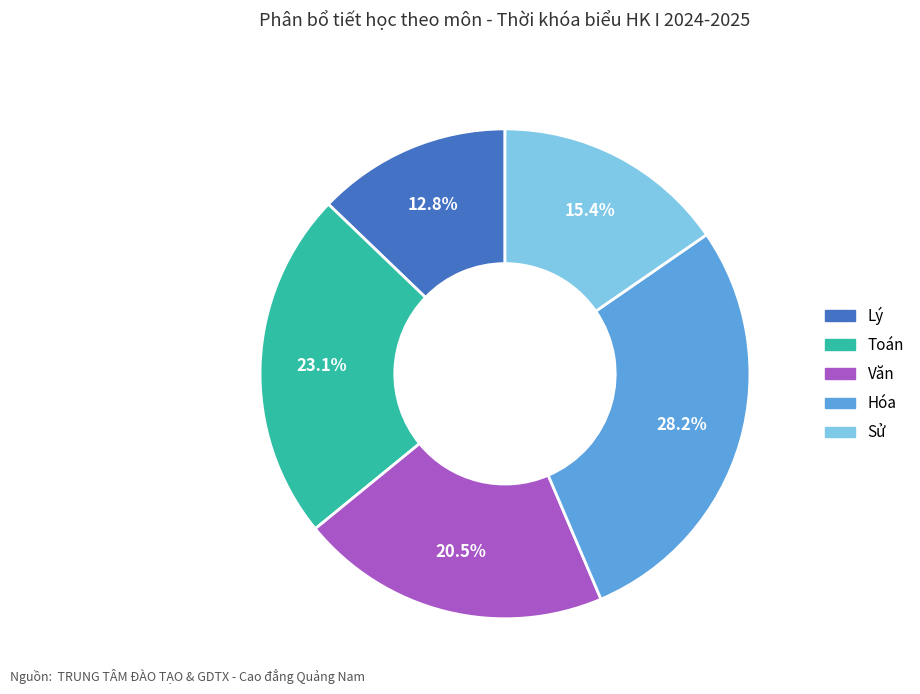

What is the ratio of the value at Văn to the value at Lý?

1.6